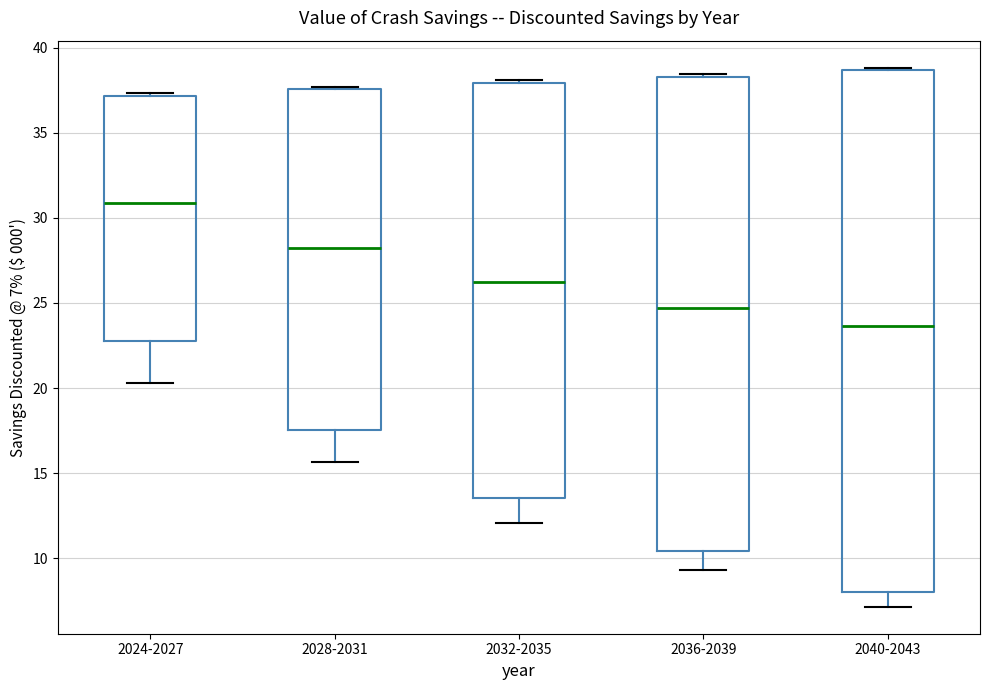

Which box has the lowest median line?

2040-2043